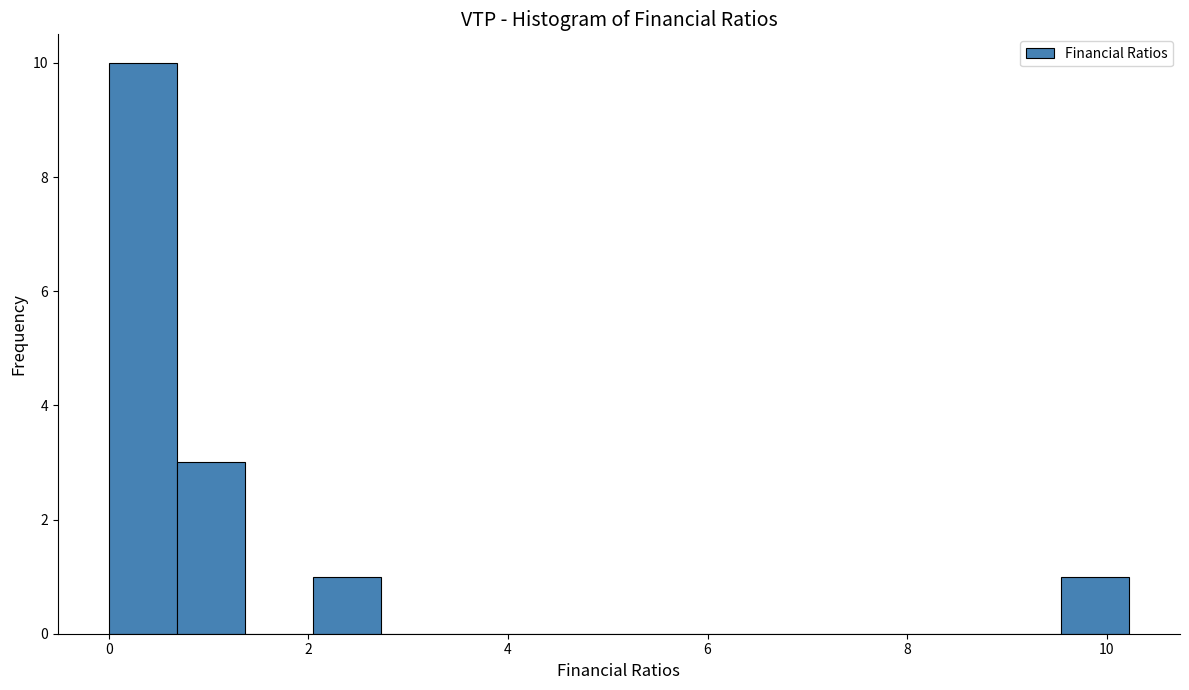

Around what value on the x-axis is the tallest bar? Give the approximate position of its centre, as read against the axis.

0.4